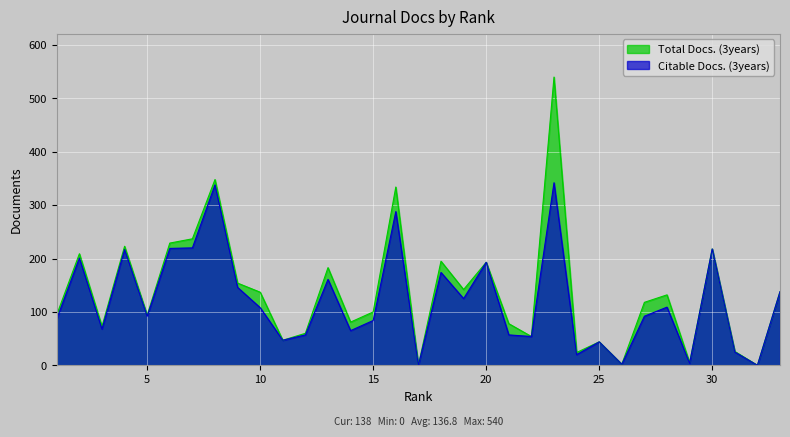

Is the value of Citable Docs. (3years) at 21 greater than the value of Total Docs. (3years) at 11?

Yes